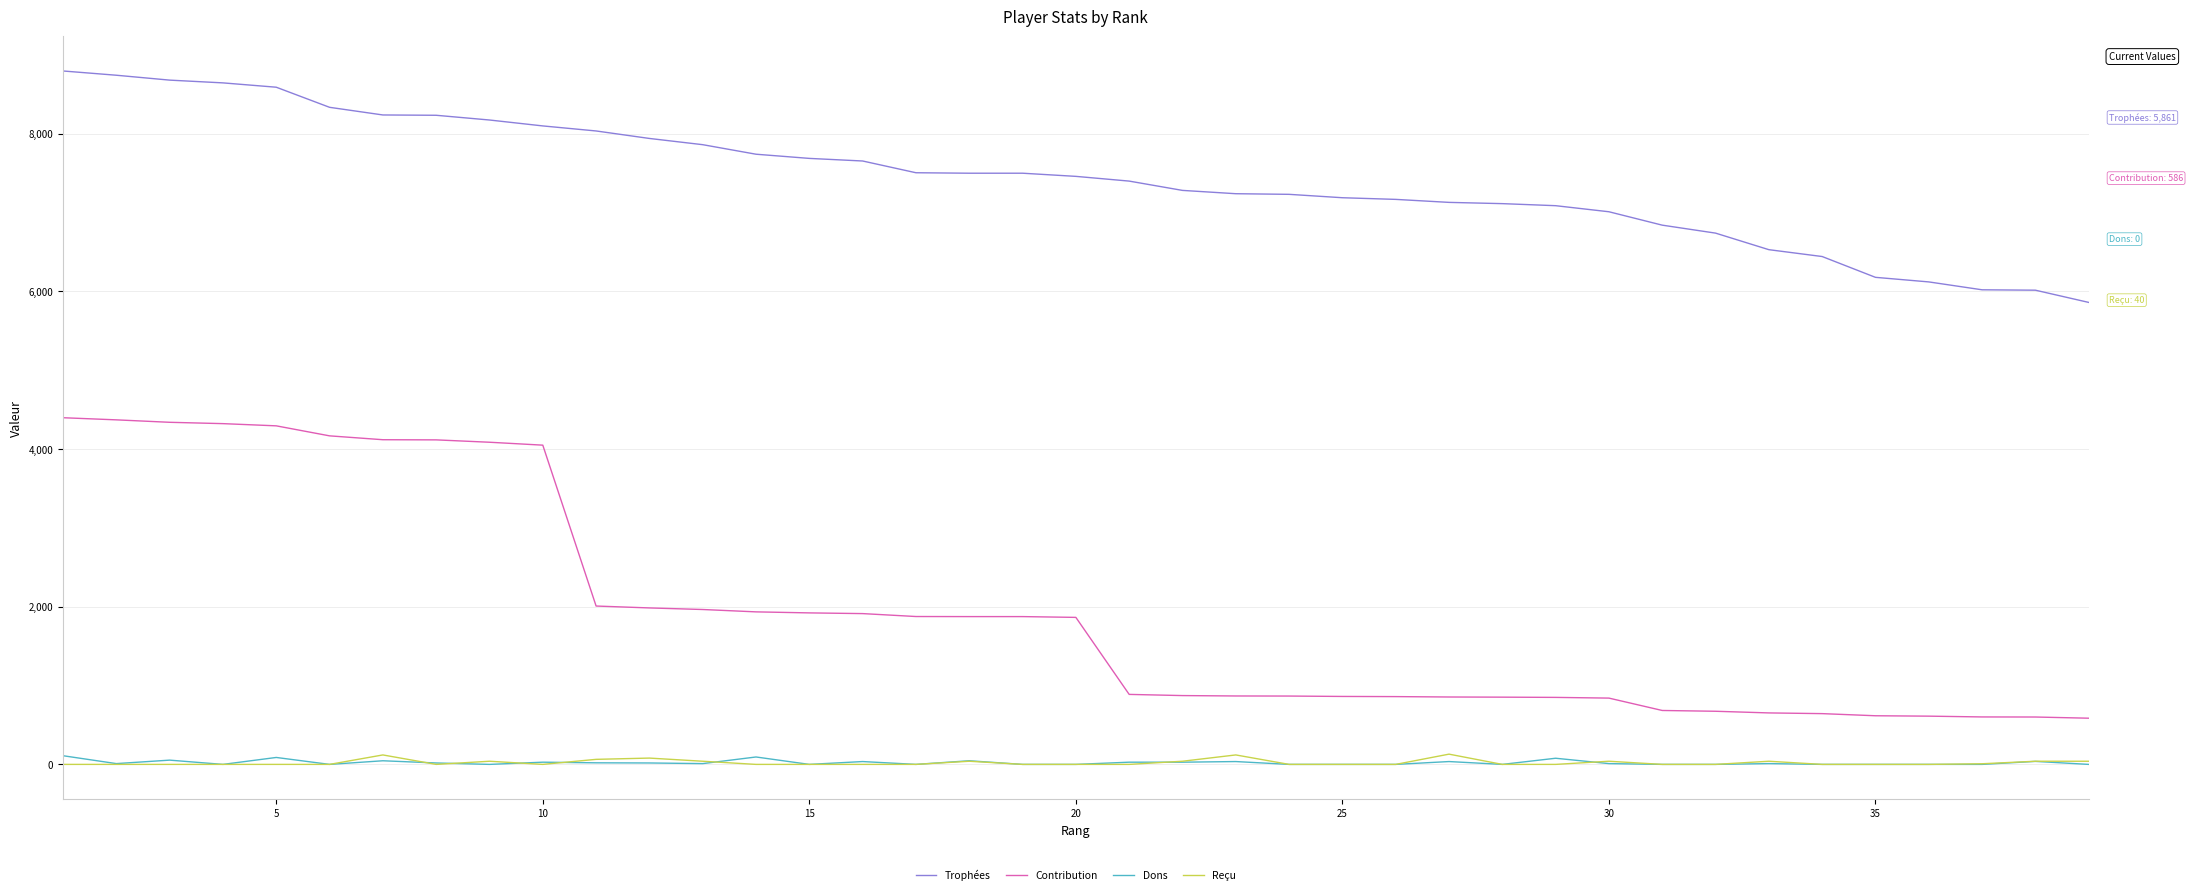

True or false: Reçu and Contribution cross at least once.

False